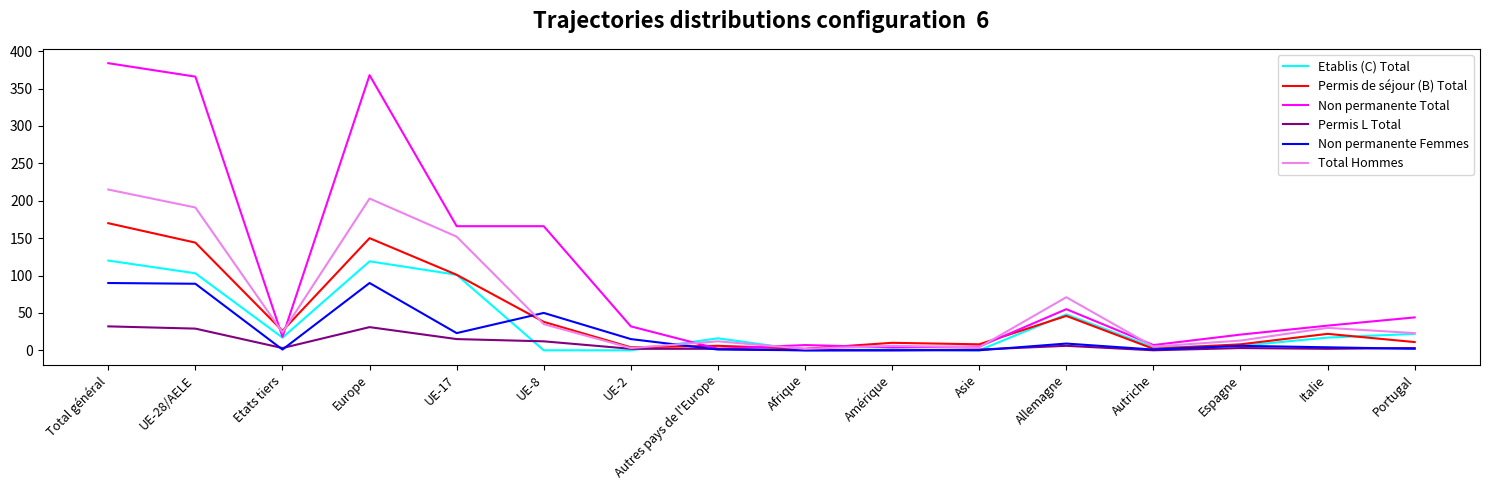

How many distinct data groups are displayed?

6